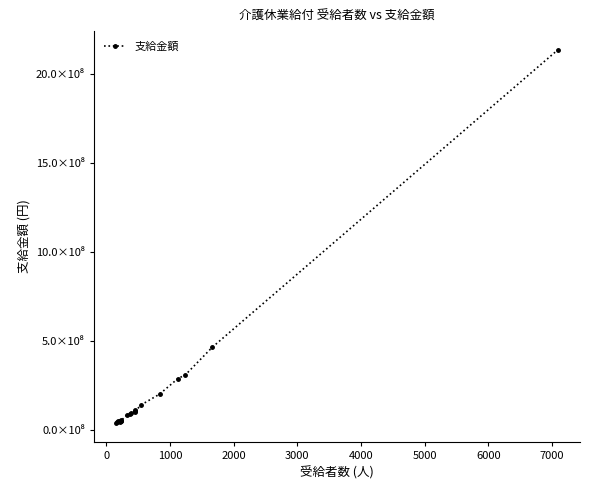

Does the chart have visible grid lines?

No